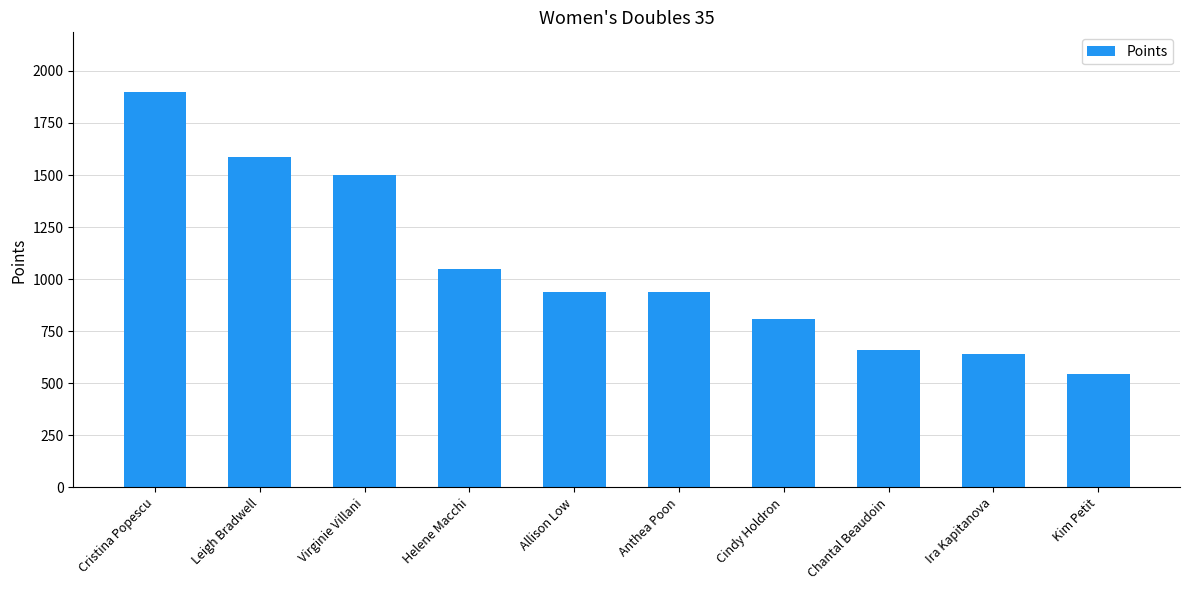

Is it true that the value at Leigh Bradwell is 1586.0?

True